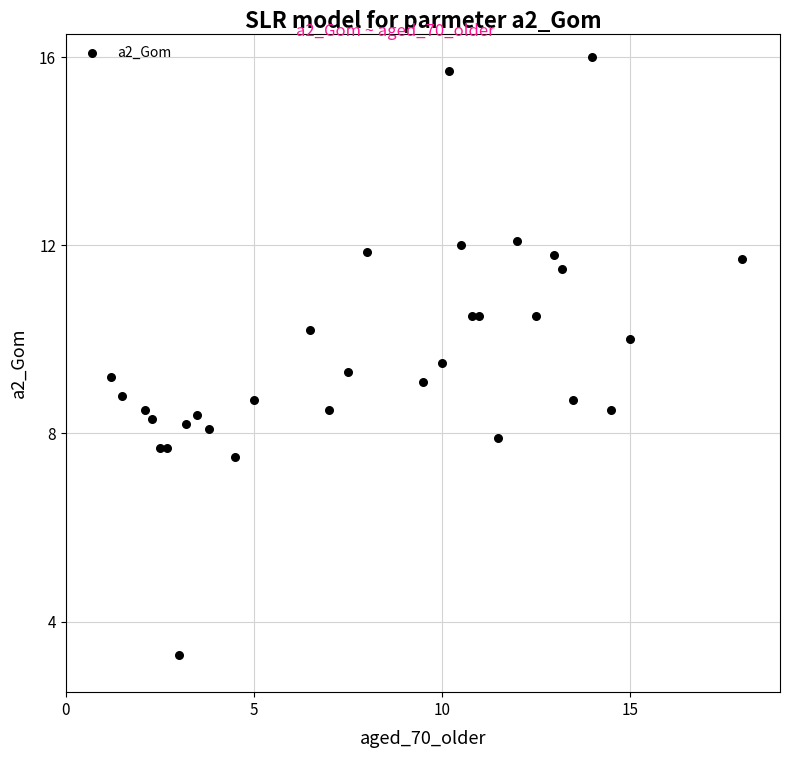

What is the range of Y values (max minus min)?

12.7